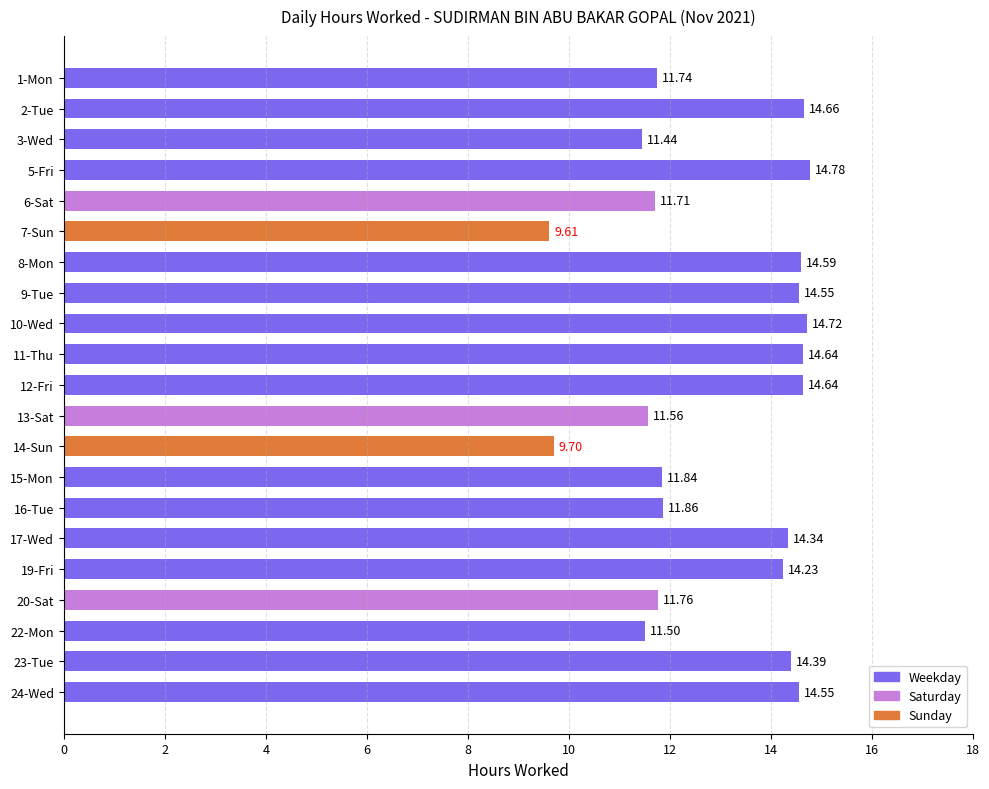

Are the bars horizontal?

Yes